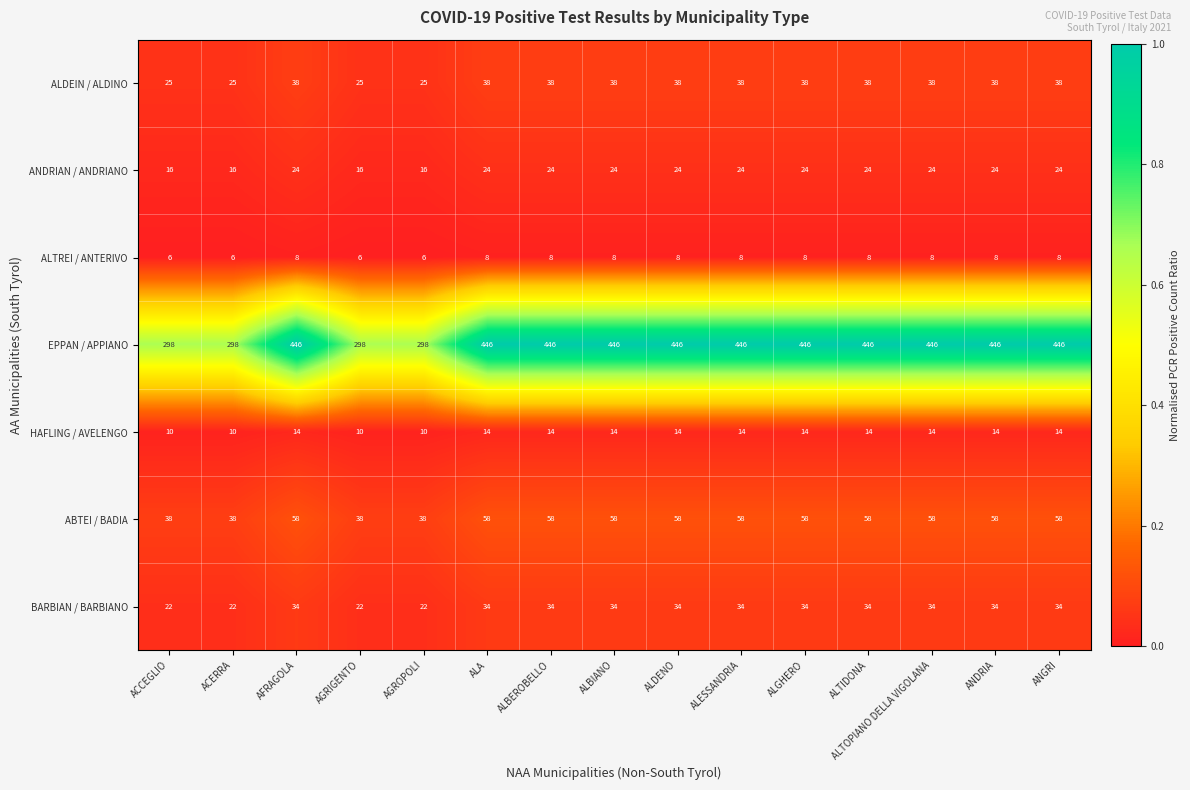

What value does the ALTREI / ANTERIVO series have at AGROPOLI?

6